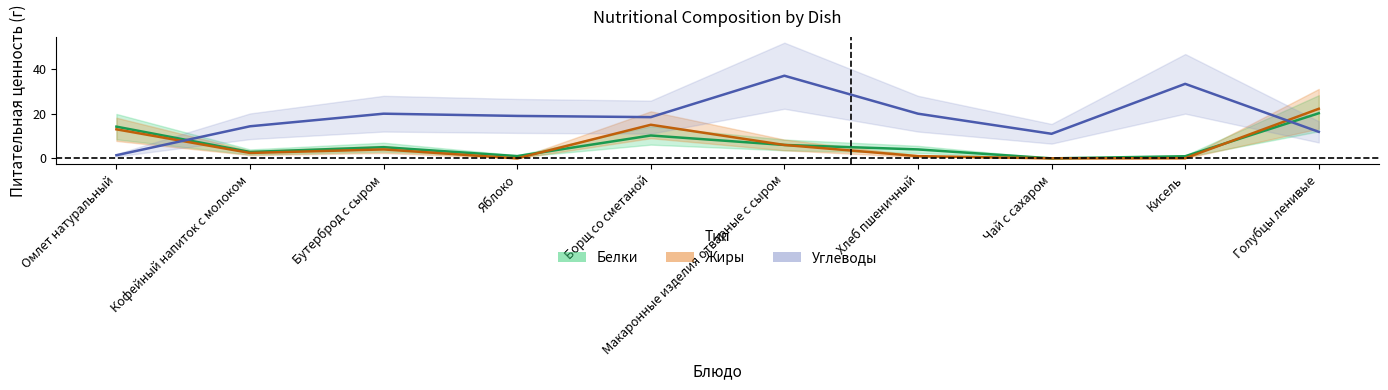

How many lines are shown in the chart?

3